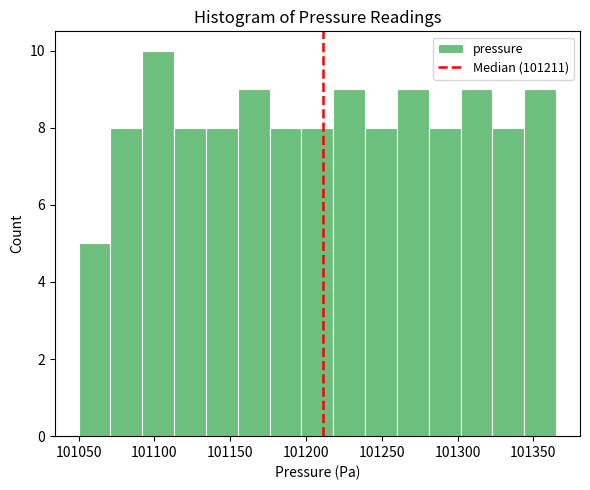

Over which range of the x-axis is the bar tallest?

101092 to 101113